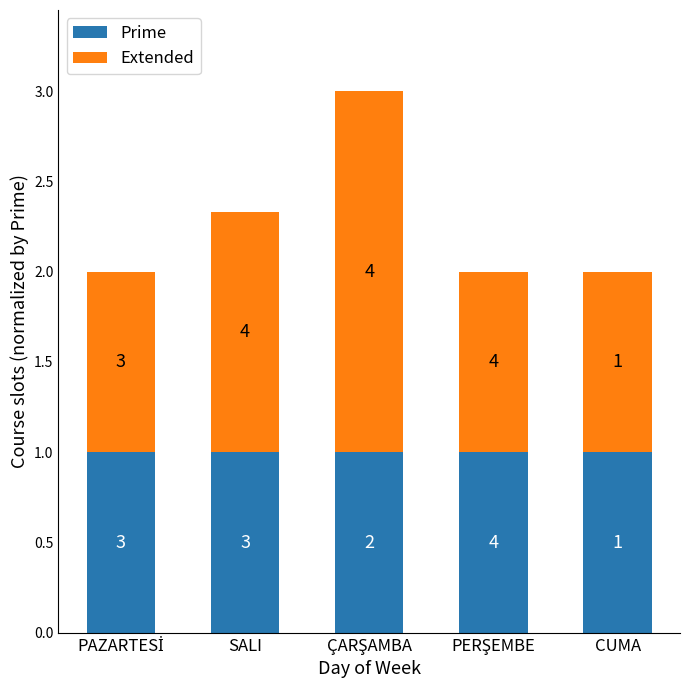

What are all the series names shown in the legend?

Prime, Extended